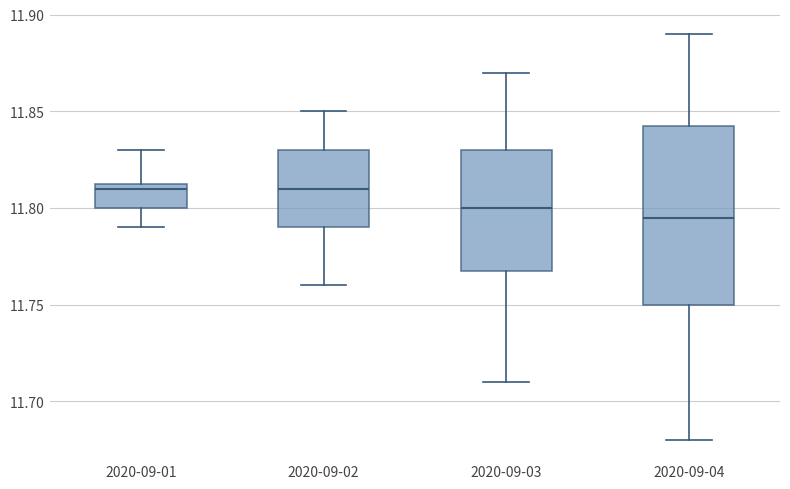

Reading left to right, read every box against the y-axis: the position of its median line, the range the box covers, and the ends of its whiskers. The values are not printed on the chart, so give them approximately, as read against the axis.

2020-09-01: median 11.810, box 11.800 to 11.815, whiskers 11.790 to 11.830
2020-09-02: median 11.810, box 11.790 to 11.830, whiskers 11.760 to 11.850
2020-09-03: median 11.800, box 11.770 to 11.830, whiskers 11.710 to 11.870
2020-09-04: median 11.795, box 11.750 to 11.845, whiskers 11.680 to 11.890